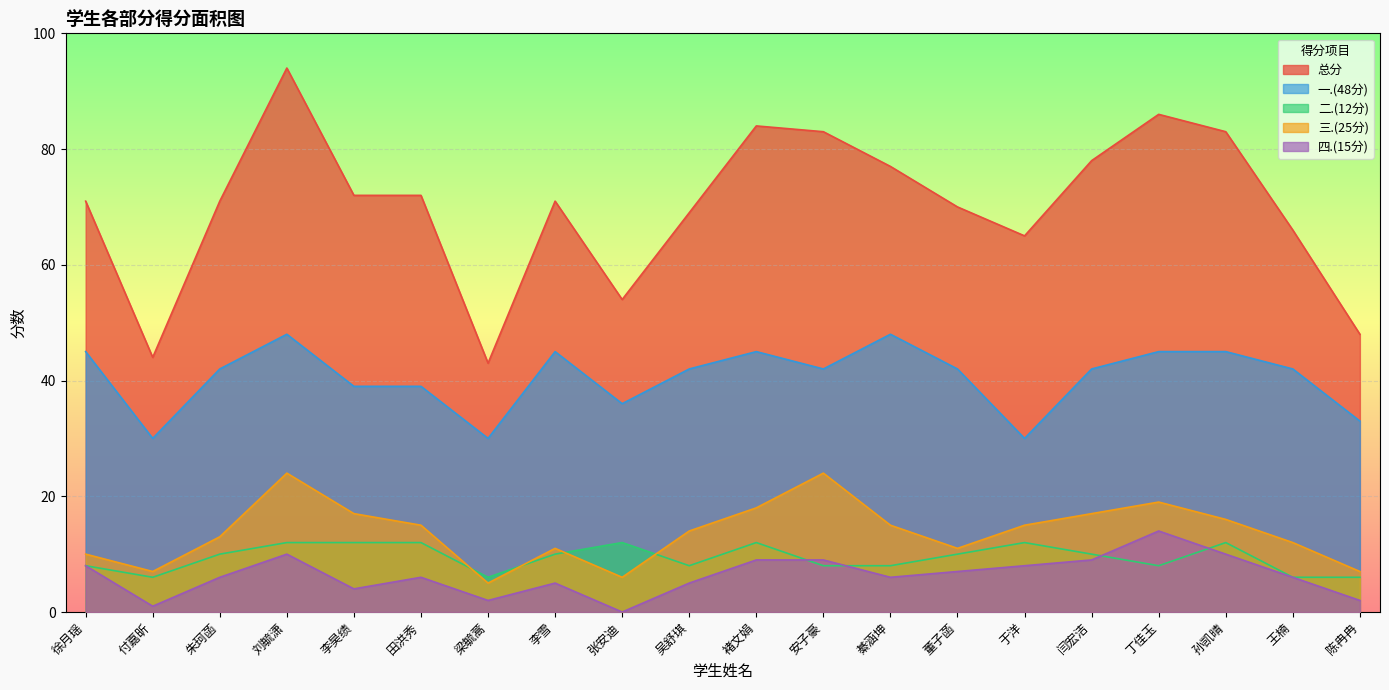

The value of 二.(12分) at 李昊绩 is 20. True or false?

False